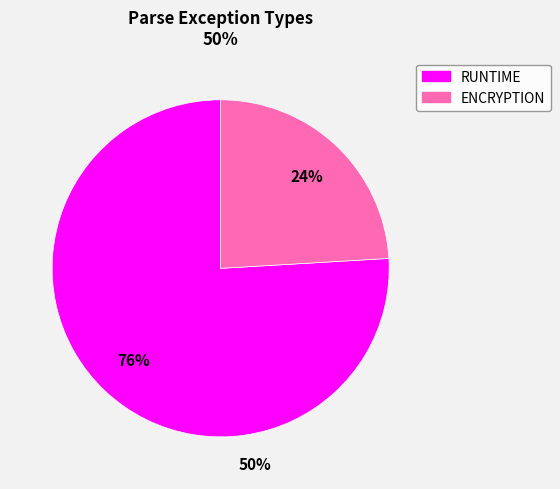

What is the ratio of the value at ENCRYPTION to the value at RUNTIME?

0.3